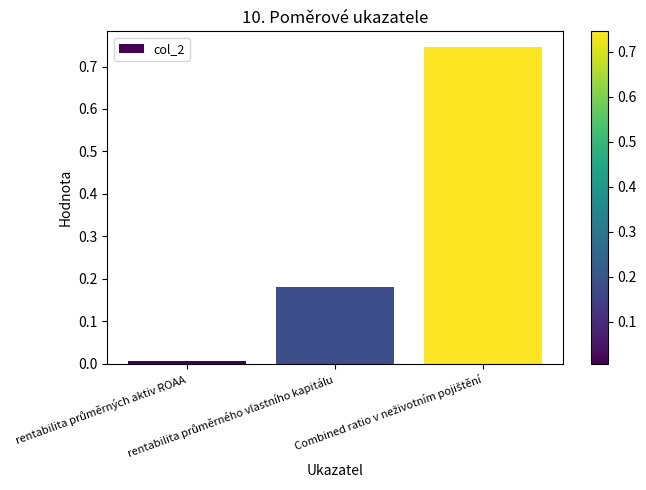

At which category does the chart reach its minimum across all series?

rentabilita průměrných aktiv ROAA